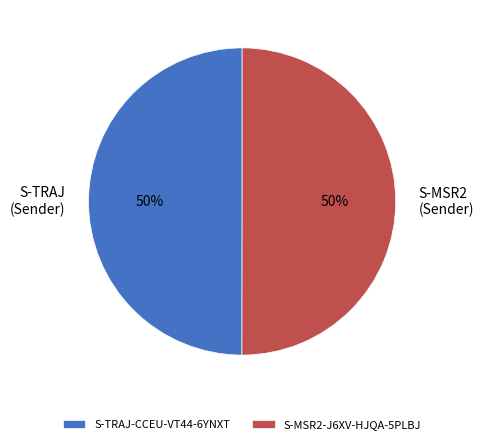

To the nearest percent, what percentage of the pie is S-TRAJ-CCEU-VT44-6YNXT?

50%